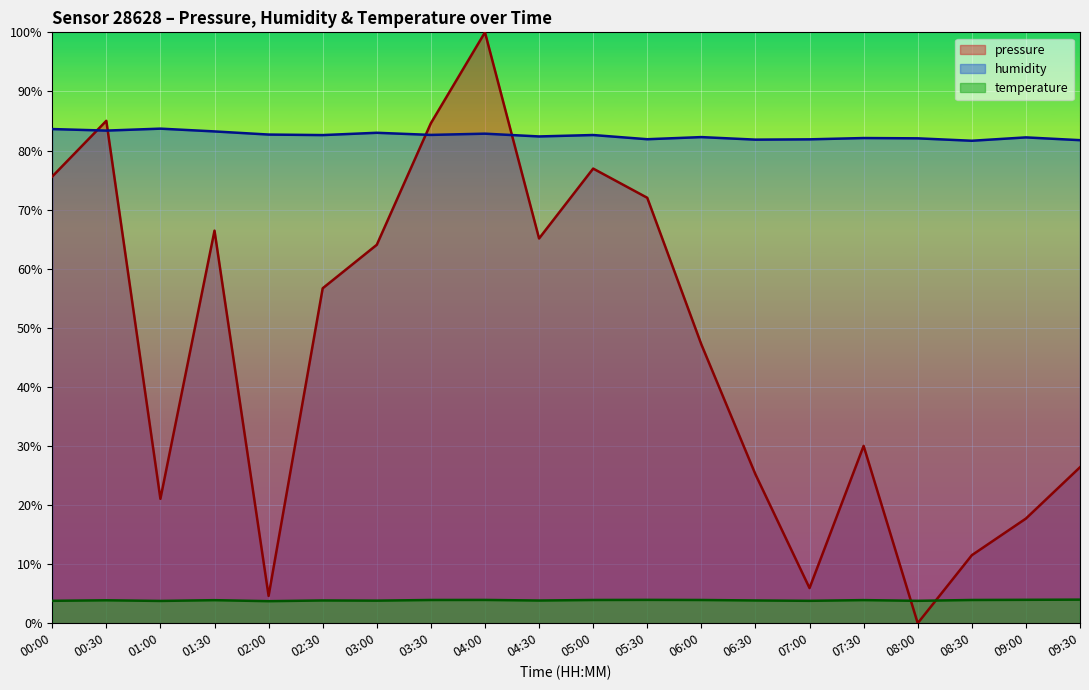

In pressure, how many points are lower than both neighbors (excluding endpoints)?

5